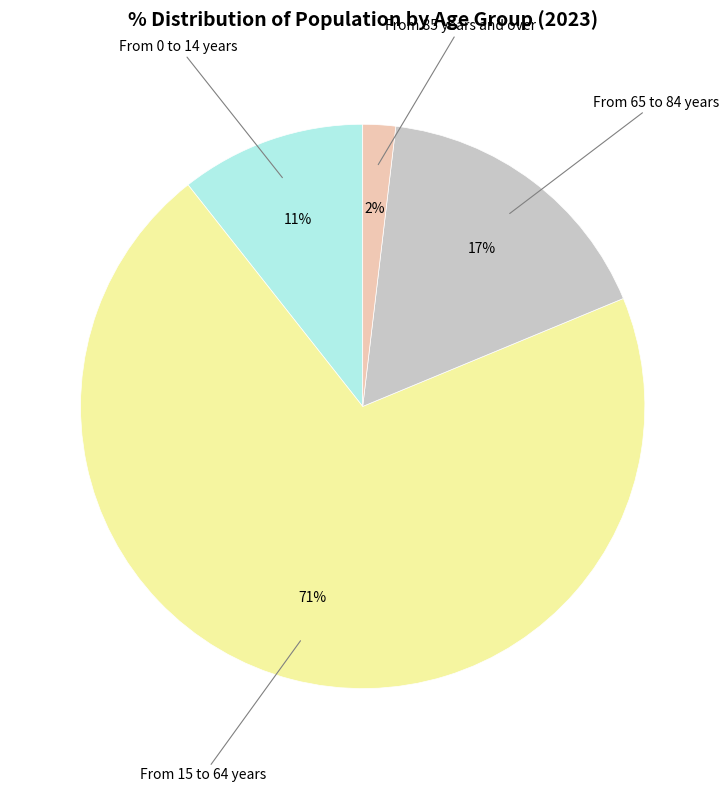

To the nearest percent, what is the average slice percentage?

25%